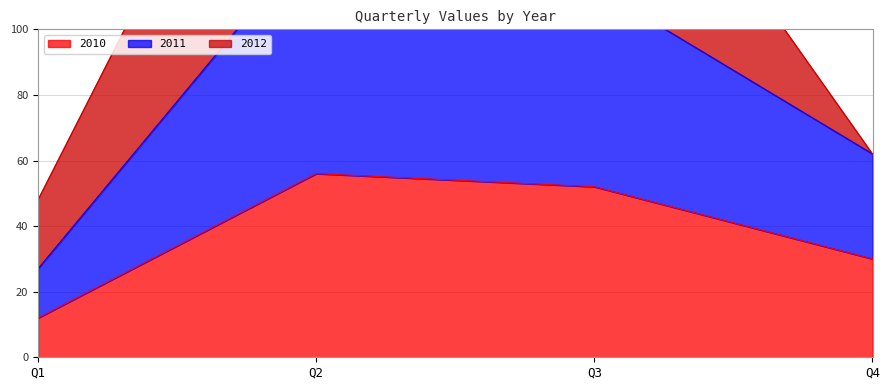

List the labels in order of 2010 value, smallest first.

Q1, Q4, Q3, Q2